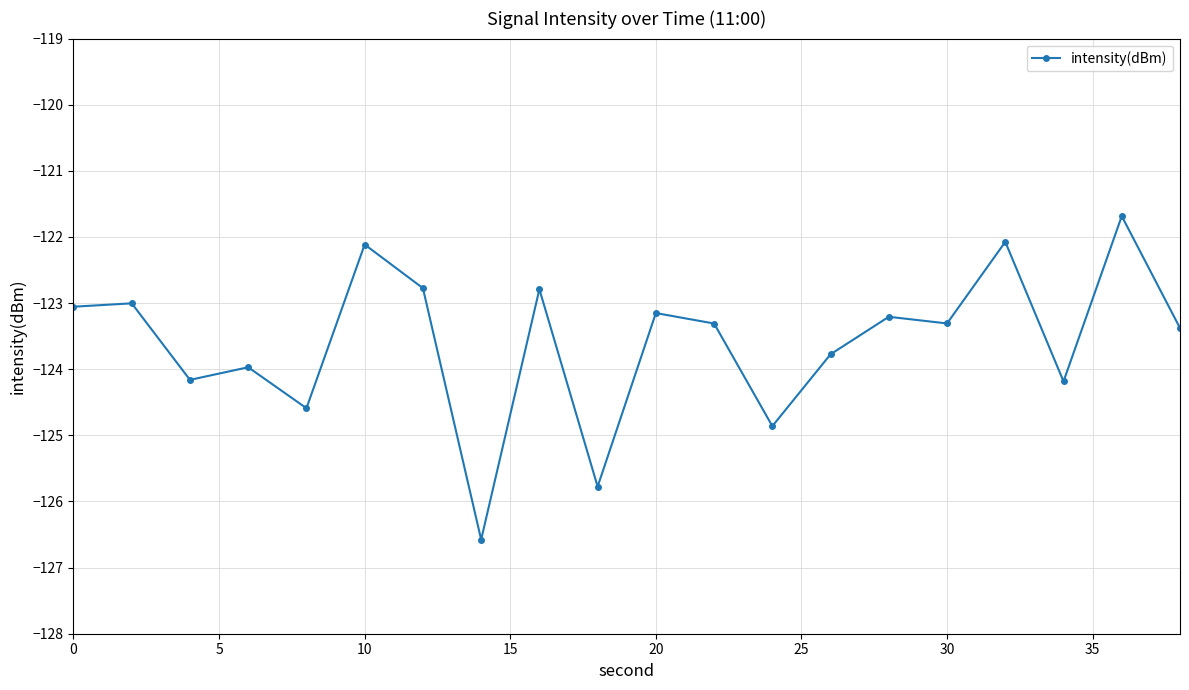

True or false: there are more than 1 points higher than both neighbors.

True